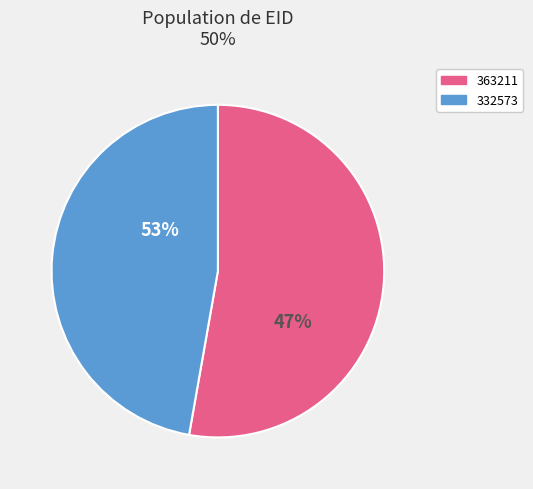

What is the largest slice in the pie chart?

363211